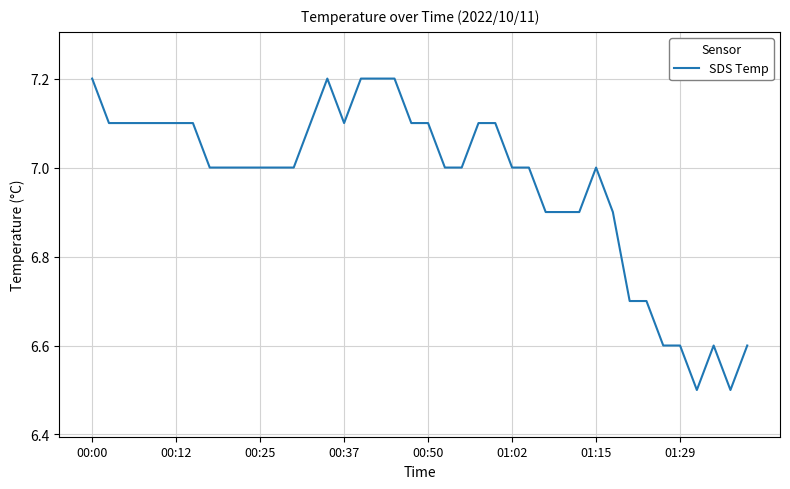

What is the maximum value shown in the chart?

7.2